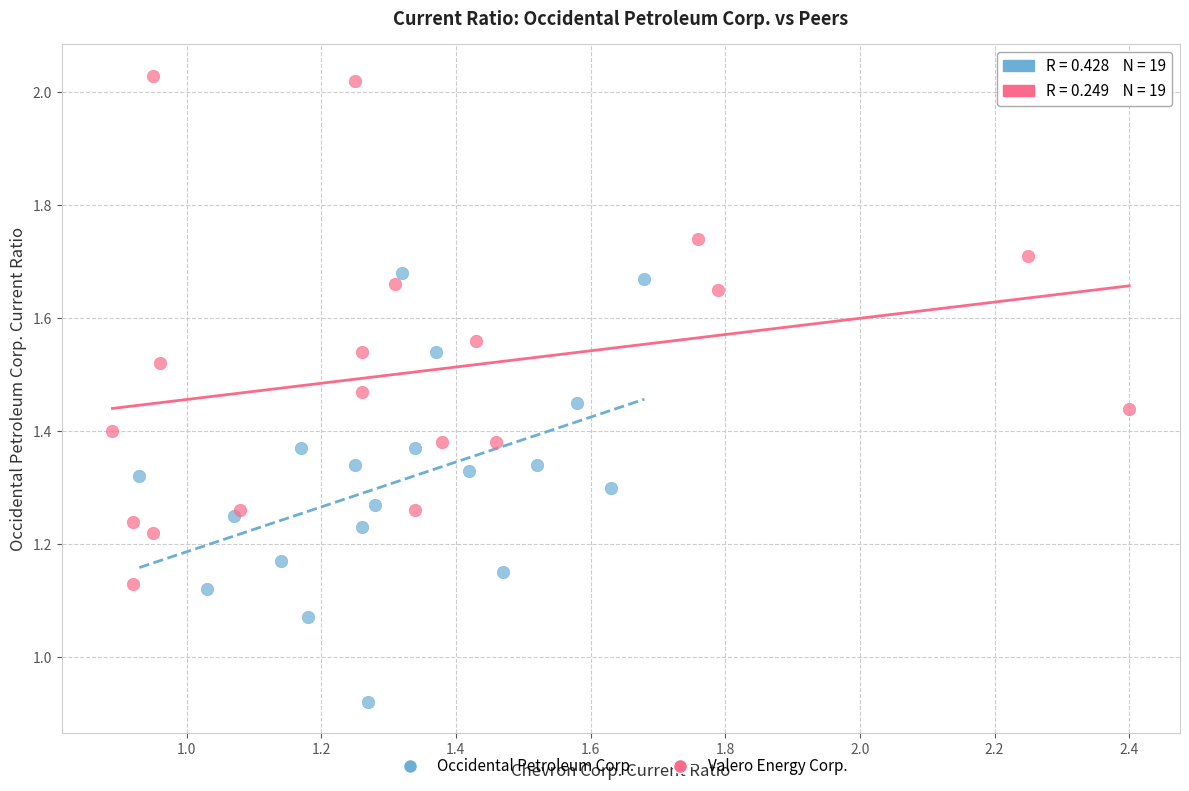

Which series has the largest Y range (max minus min)?

Valero Energy Corp.